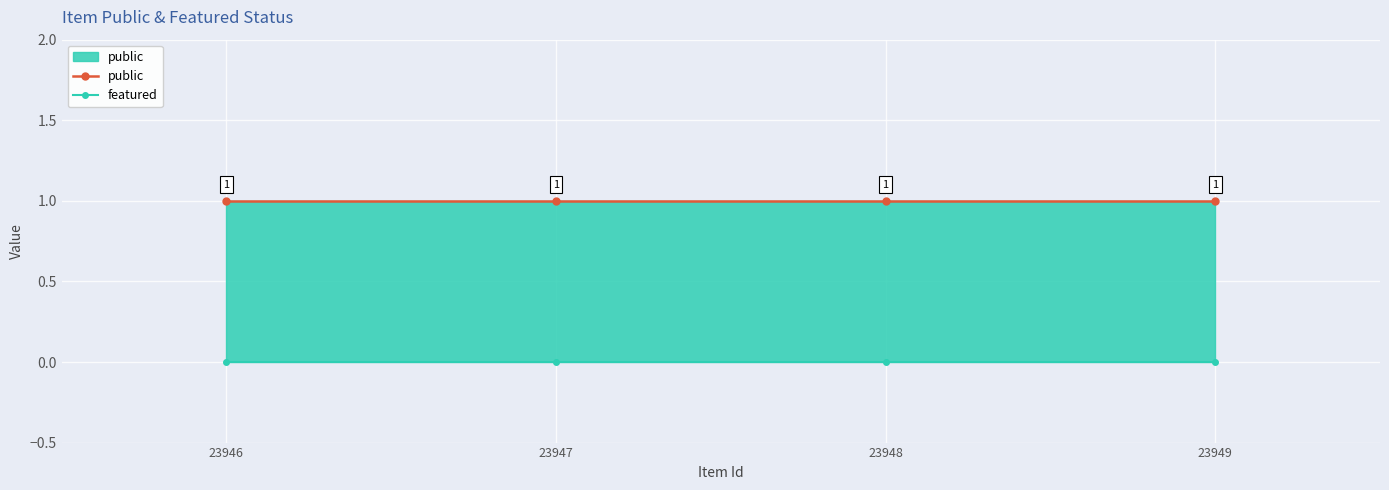

True or false: featured has more than 2 interior local peaks.

False